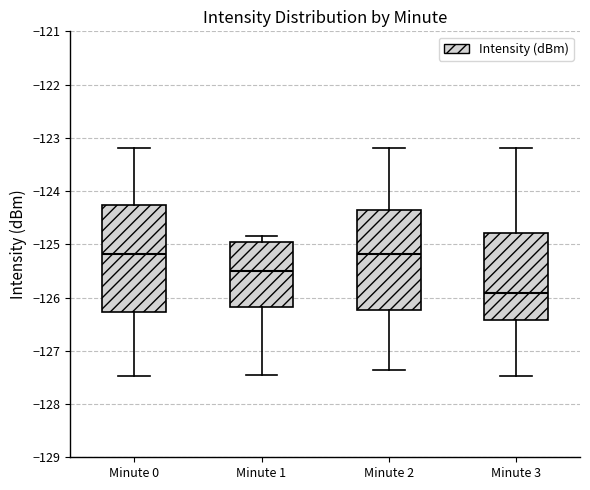

Which box's median line is the lowest?

Minute 3